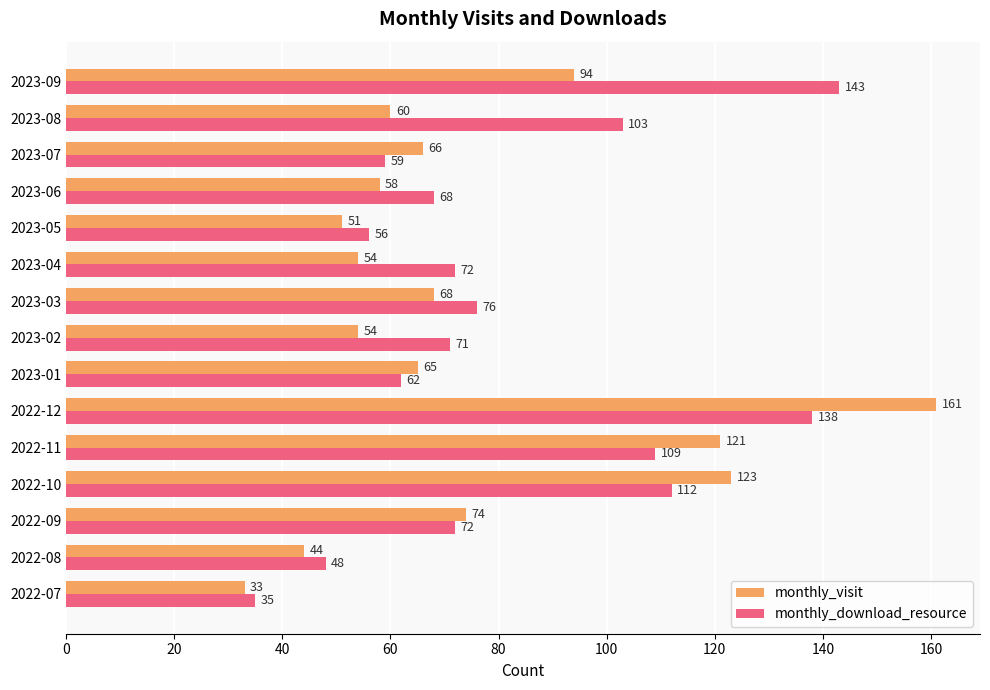

What is the spread (max minus min) of values at 2023-06?

10